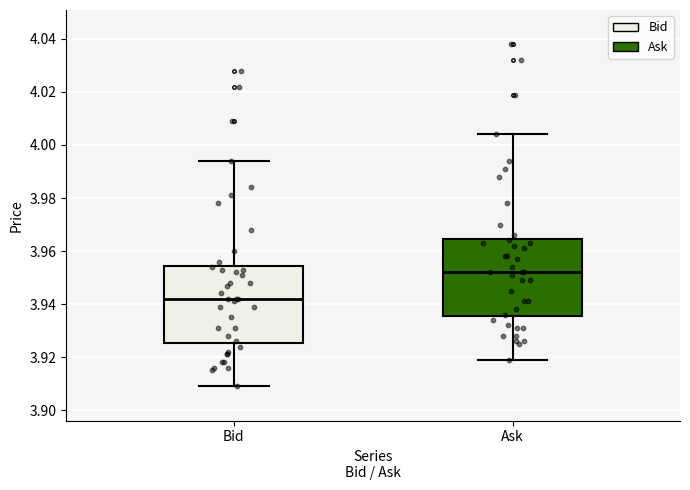

Where is the upper edge of the box for Ask on the y-axis? The values are not printed on the chart, so give them approximately, as read against the axis.

3.964